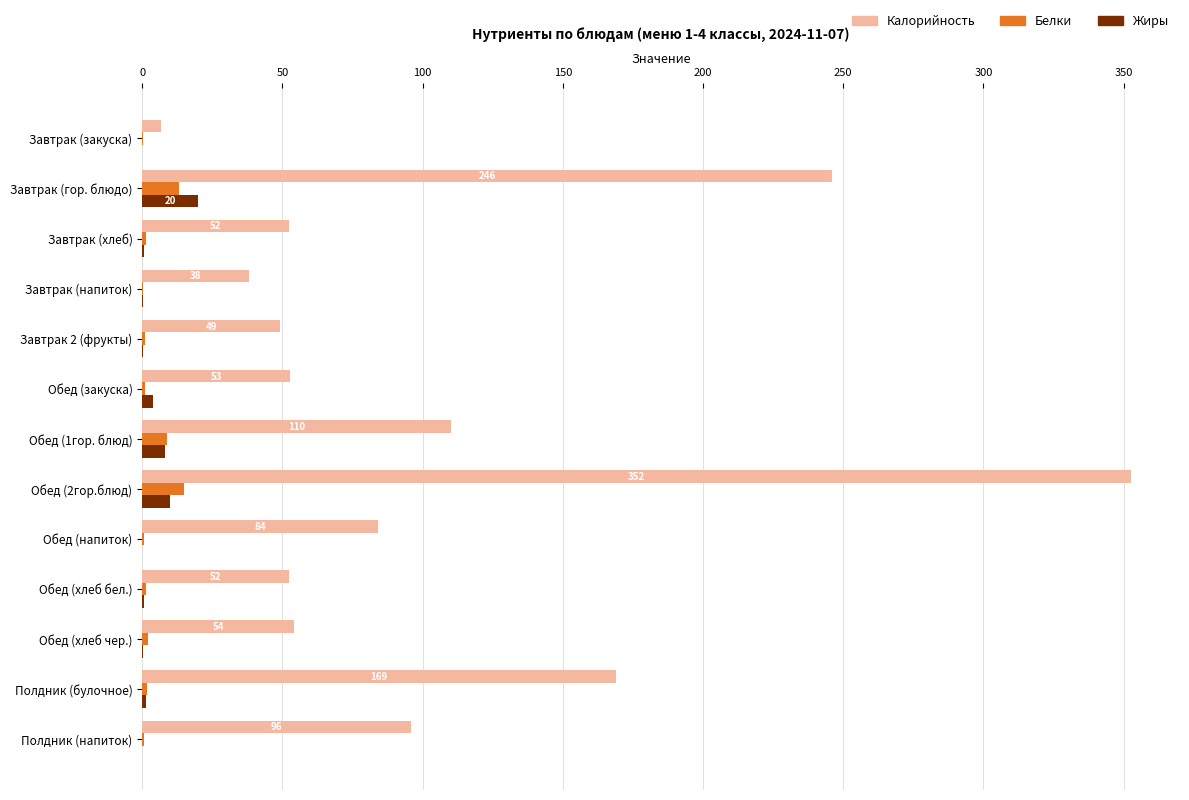

The value of Жиры at Полдник (напиток) is 11.2. True or false?

False